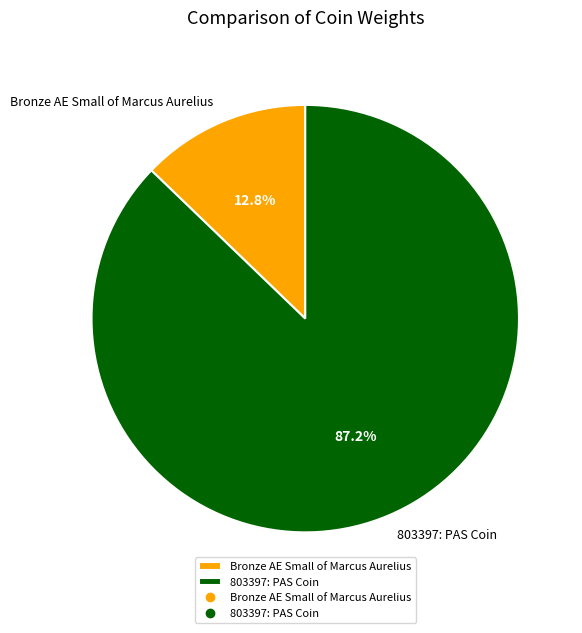

How many segments does this pie chart have?

2